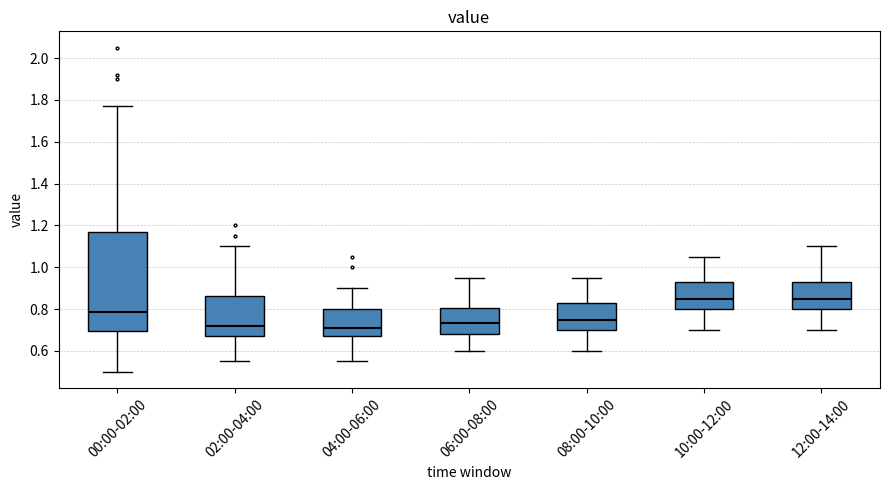

Reading left to right, read every box against the y-axis: the position of its median line, the range the box covers, and the ends of its whiskers. The values are not printed on the chart, so give them approximately, as read against the axis.

00:00-02:00: median 0.78, box 0.70 to 1.18, whiskers 0.50 to 1.78
02:00-04:00: median 0.72, box 0.68 to 0.86, whiskers 0.56 to 1.10
04:00-06:00: median 0.72, box 0.68 to 0.80, whiskers 0.56 to 0.90
06:00-08:00: median 0.74, box 0.68 to 0.80, whiskers 0.60 to 0.96
08:00-10:00: median 0.76, box 0.70 to 0.82, whiskers 0.60 to 0.96
10:00-12:00: median 0.86, box 0.80 to 0.92, whiskers 0.70 to 1.06
12:00-14:00: median 0.86, box 0.80 to 0.92, whiskers 0.70 to 1.10